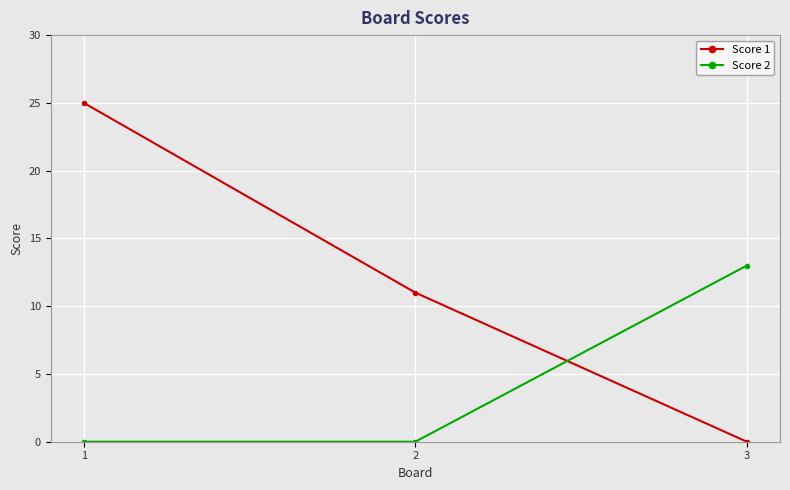

List the series in order of their peak value, lowest first.

Score 2, Score 1